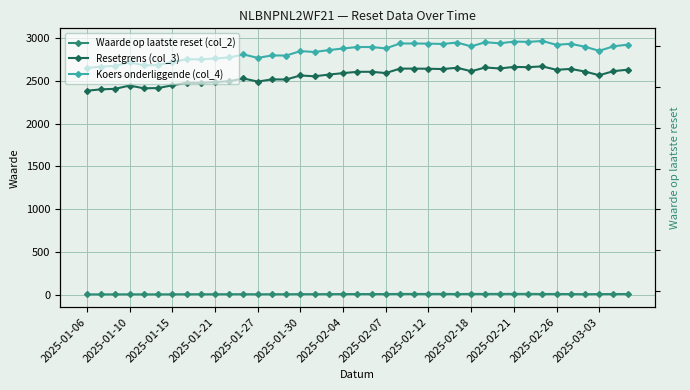

True or false: Resetgrens (col_3) has more than 1 points higher than both neighbors.

True